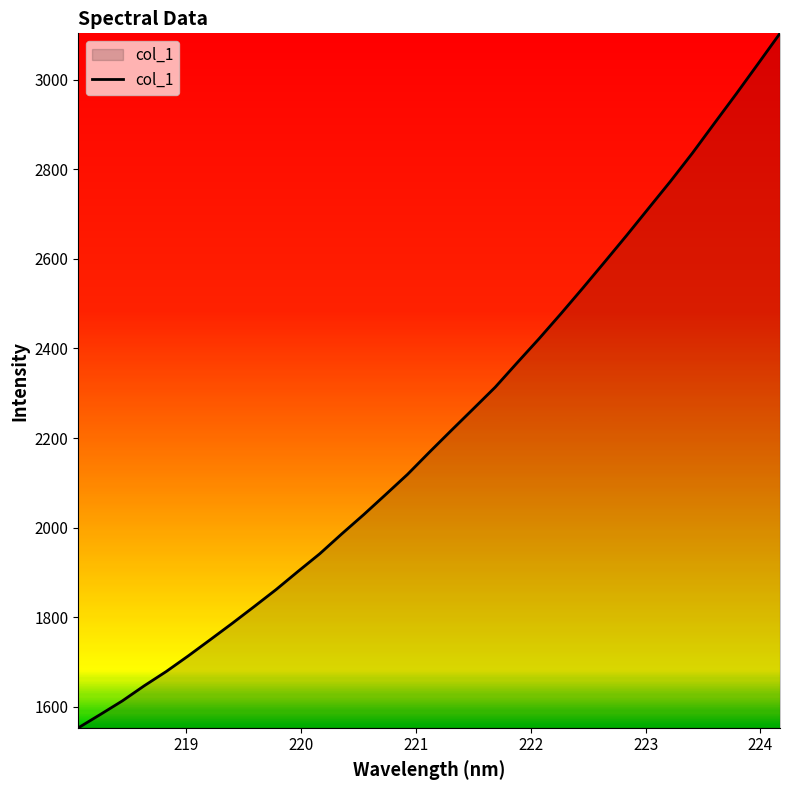

What is the difference between the maximum and minimum values?

1550.8